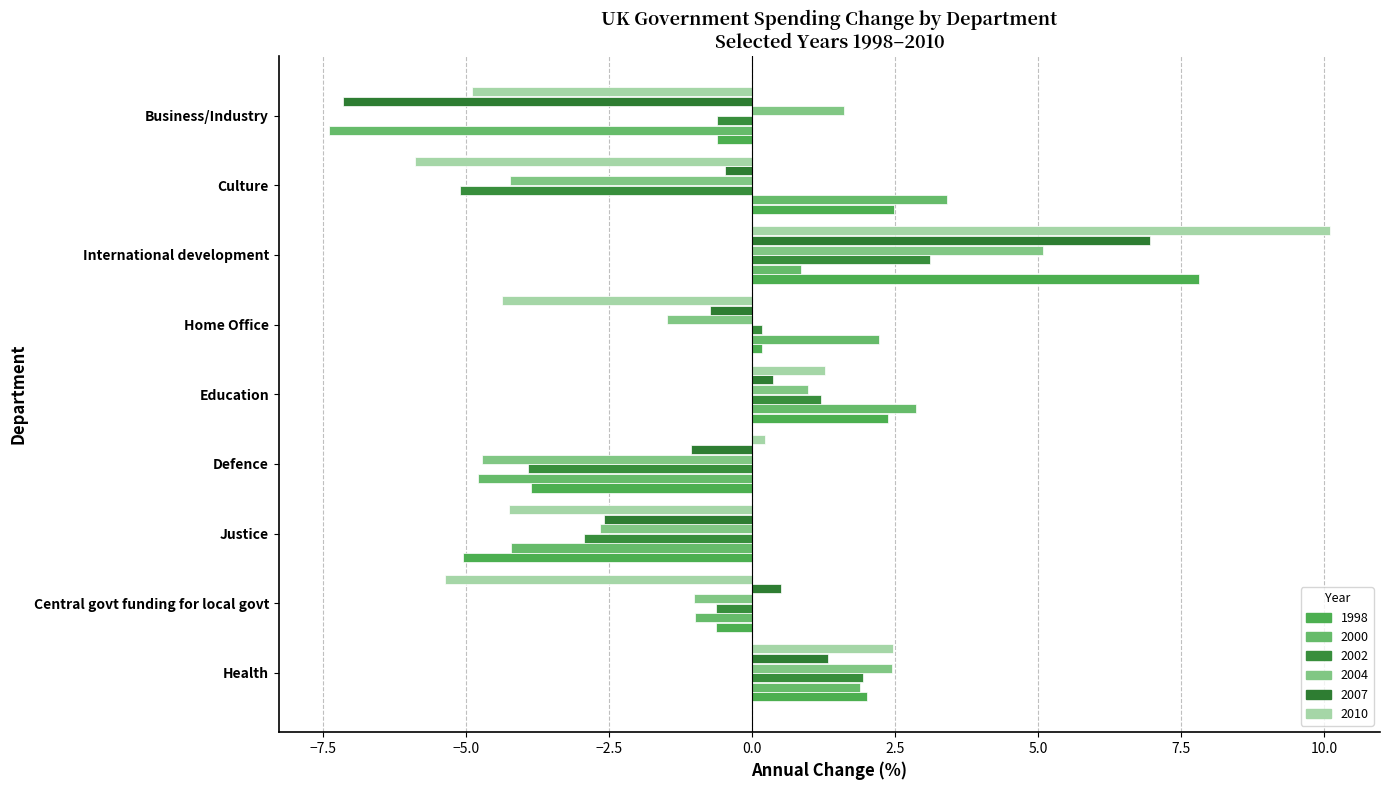

At how many categories does at least one series exceed 5?

1